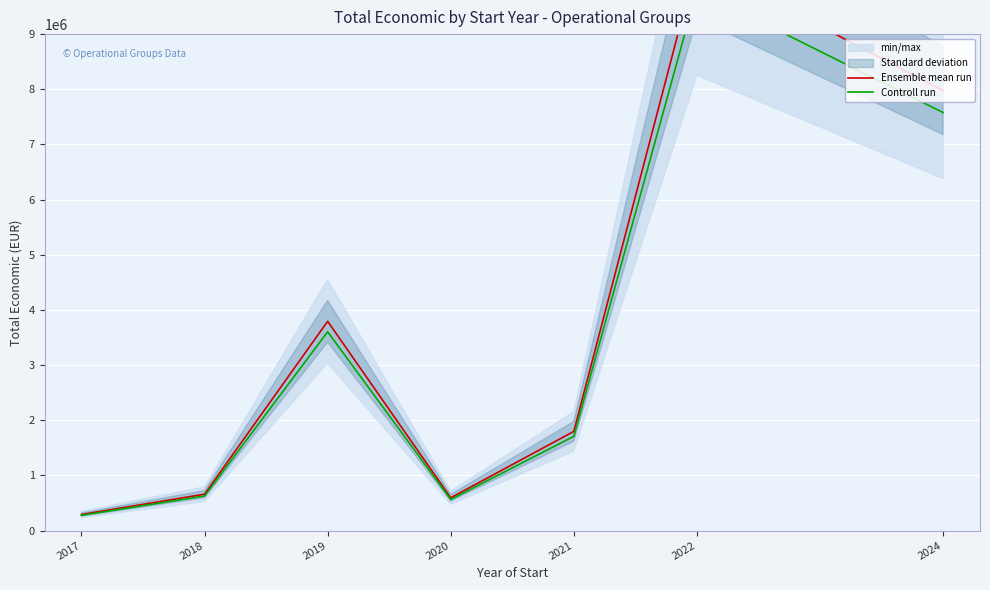

The Controll run series shows 269547.3 at 2018. True or false?

False